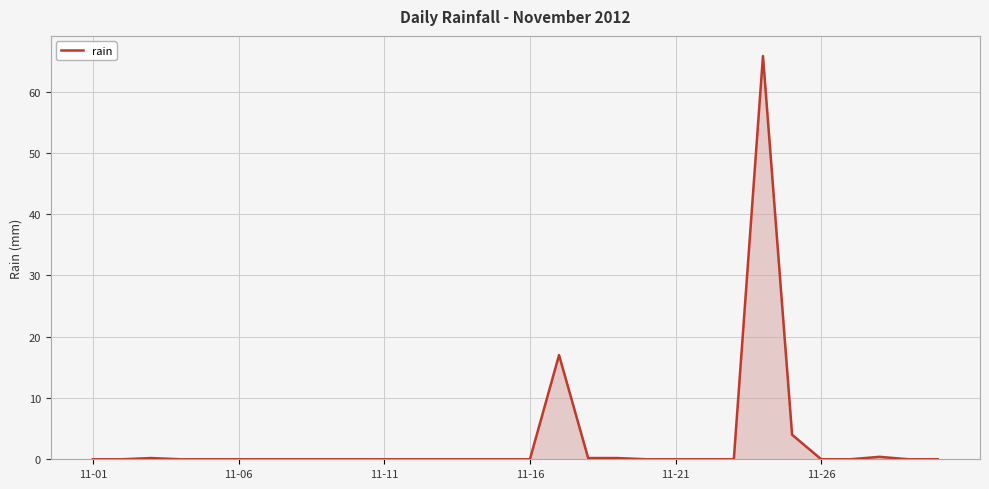

What is the difference between the maximum and minimum values?

65.8